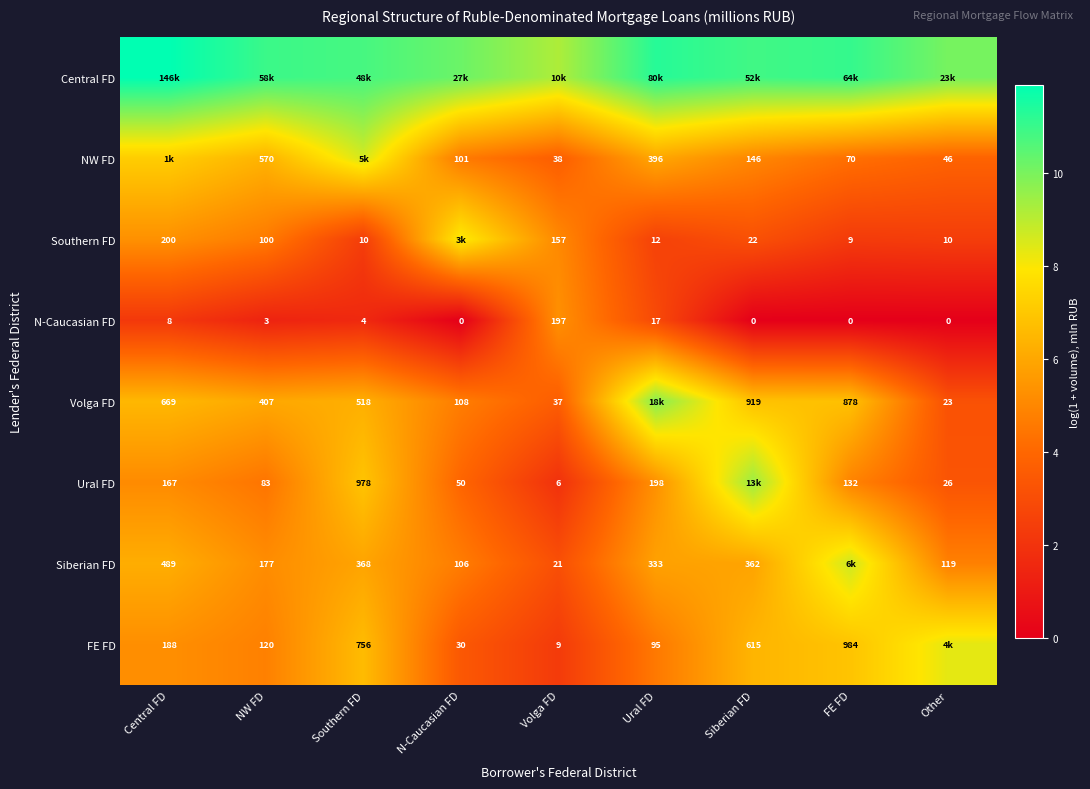

Count the number of data series in this chart.

8